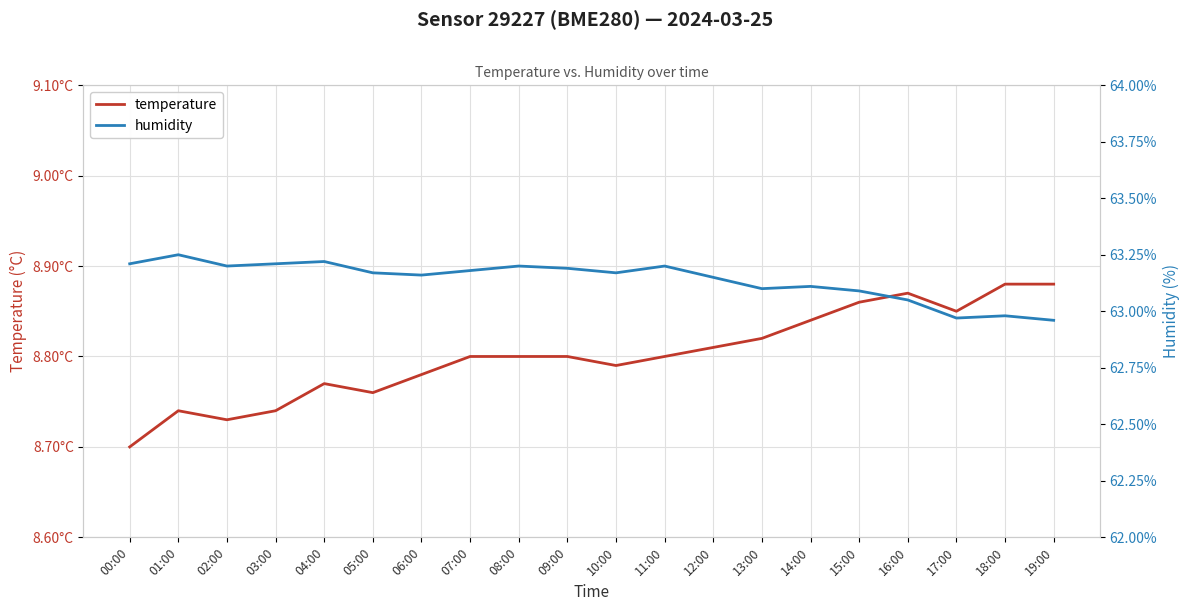

What is the difference between the highest and lowest values at 01:00?

54.5